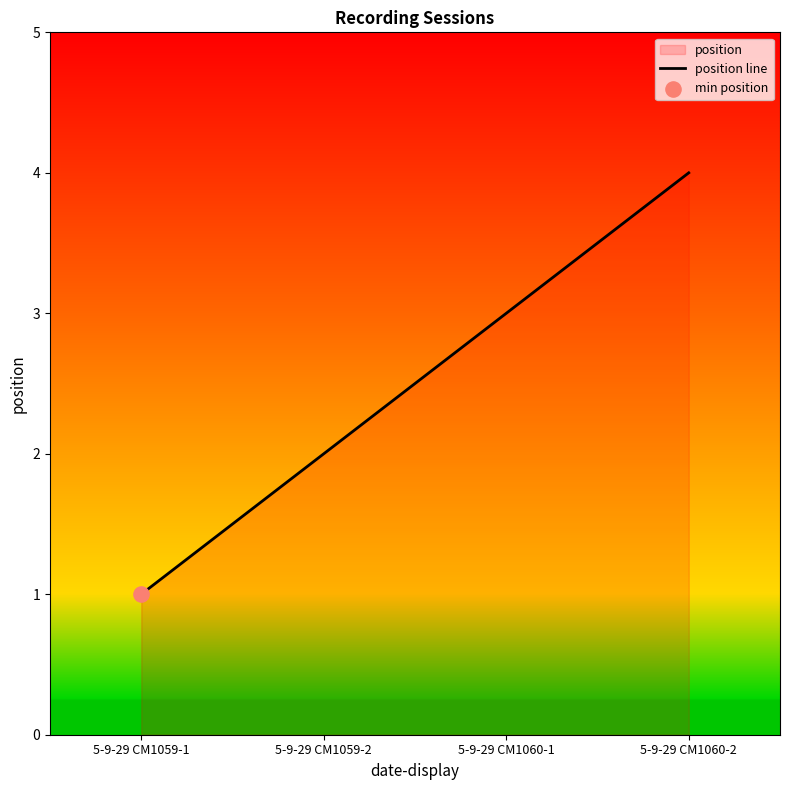

What is the change in value from 5-9-29 CM1059-1 to 5-9-29 CM1060-1?

+2